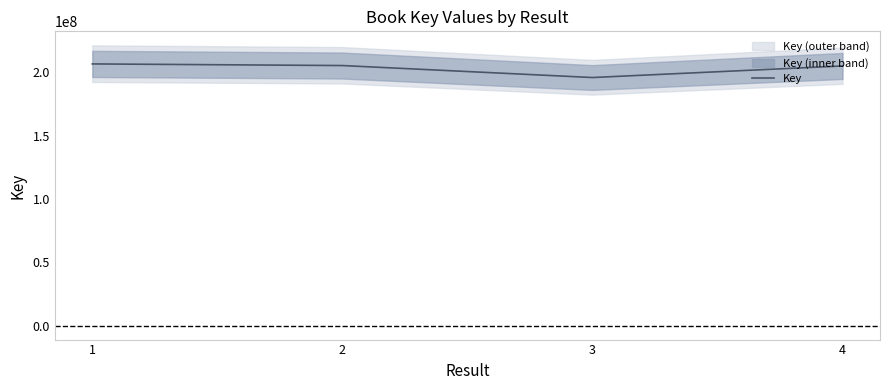

What is the minimum value shown in the chart?

195865413